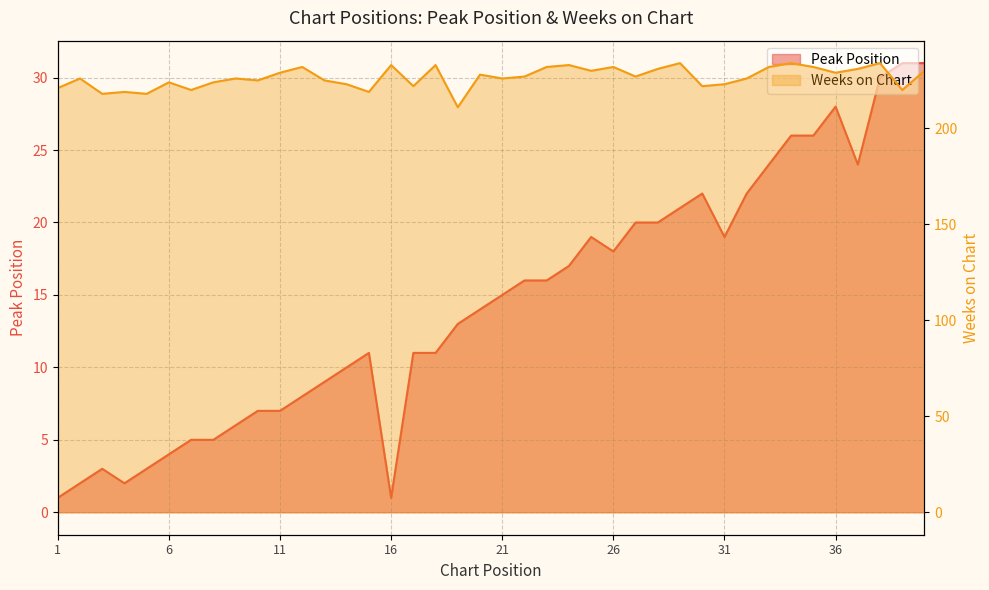

True or false: Weeks on Chart has more than 0 interior local peaks.

True